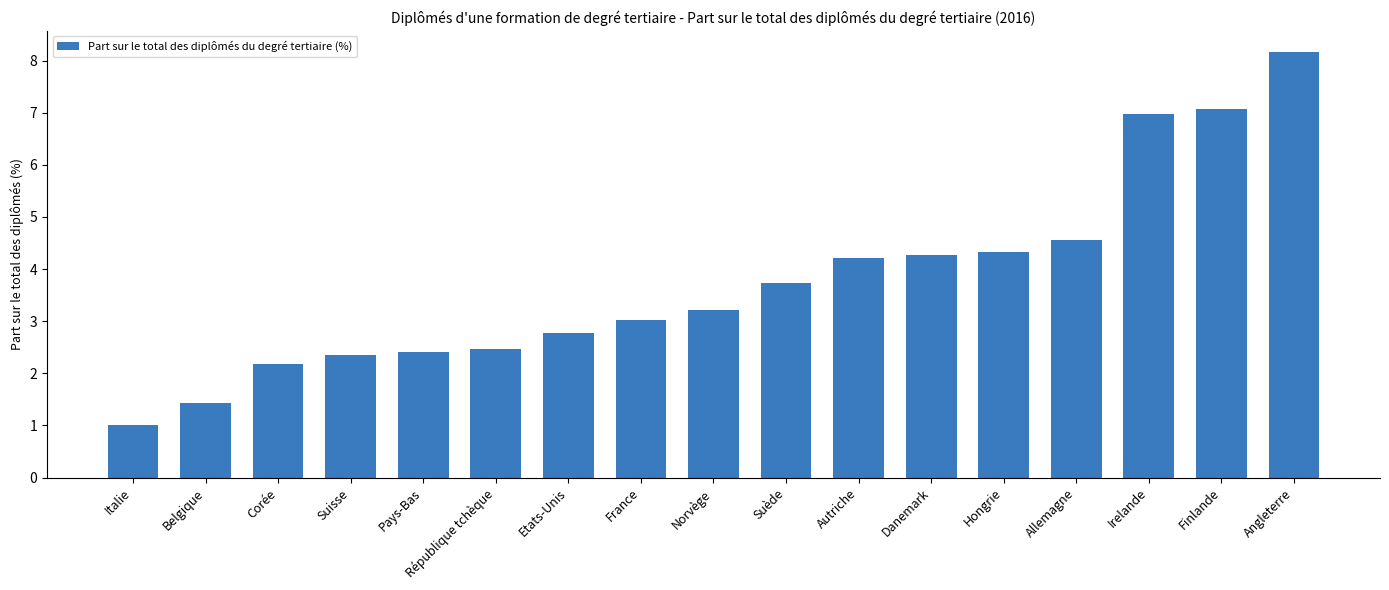

What is the difference between the values at Suisse and Irelande?

4.6